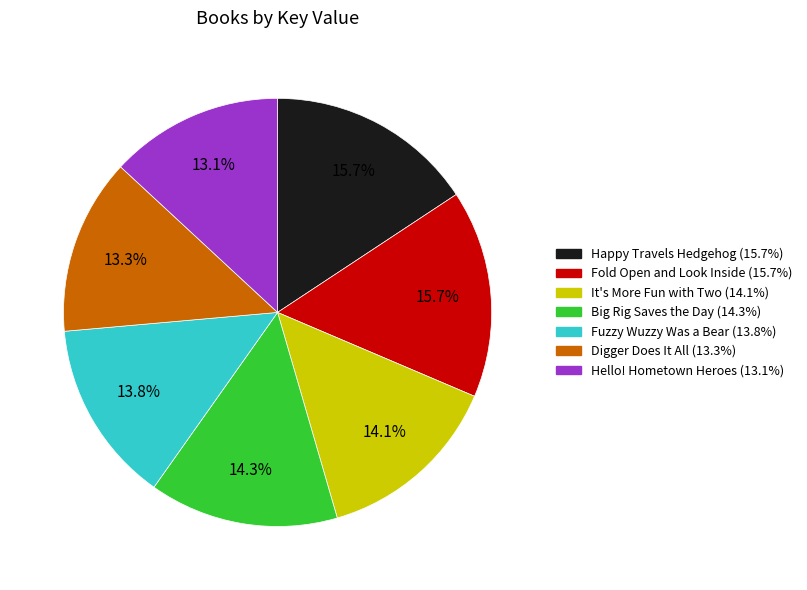

The Digger Does It All slice represents 2% of the pie. True or false?

False